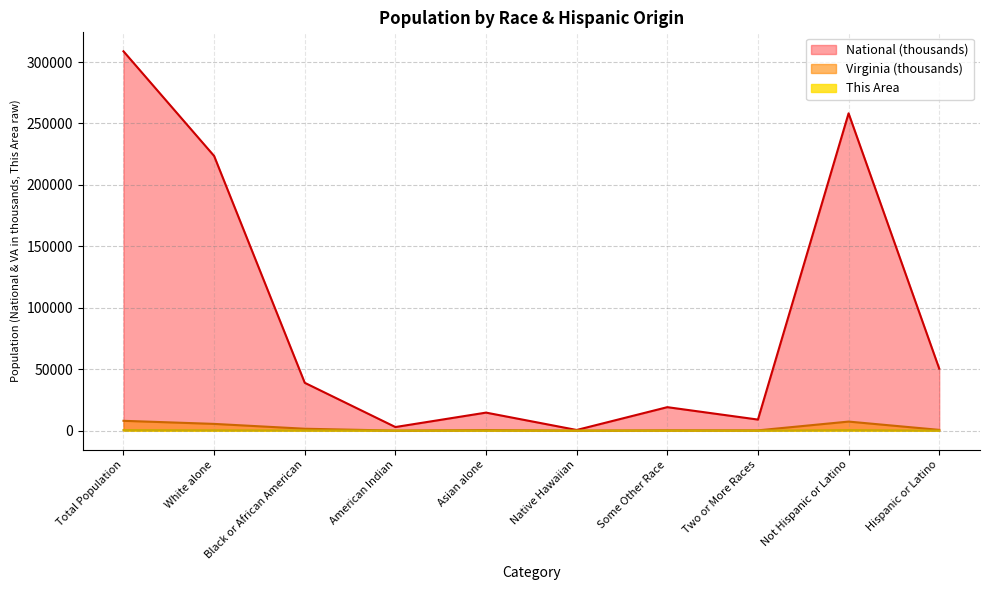

Which series changed the most between Total Population and Two or More Races?

National (thousands)